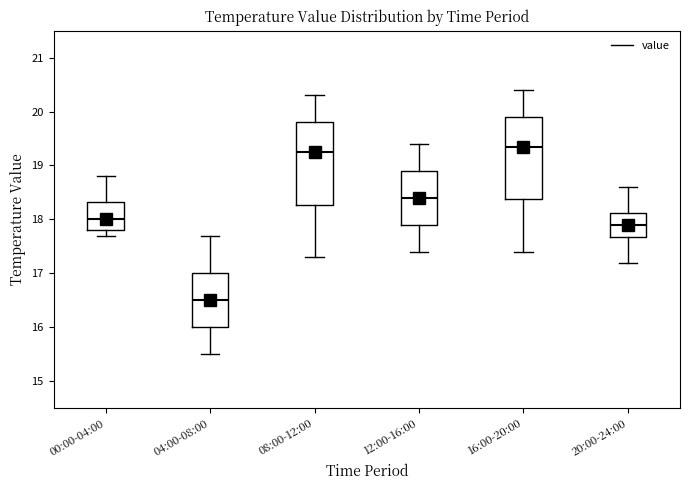

Where does the upper whisker of the box for 08:00-12:00 end on the y-axis? The values are not printed on the chart, so give them approximately, as read against the axis.

20.3